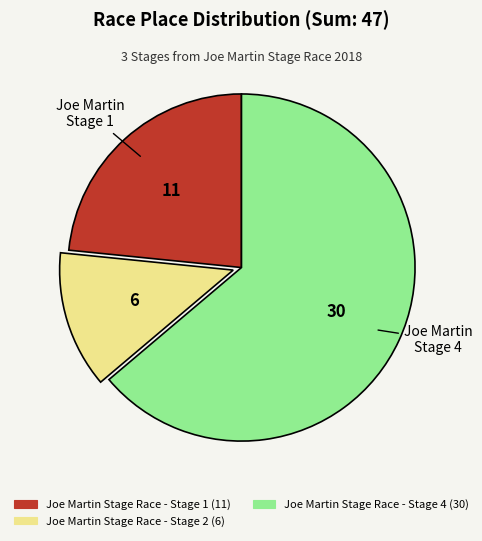

Between Joe Martin Stage Race - Stage 4 and Joe Martin Stage Race - Stage 2, which is larger?

Joe Martin Stage Race - Stage 4